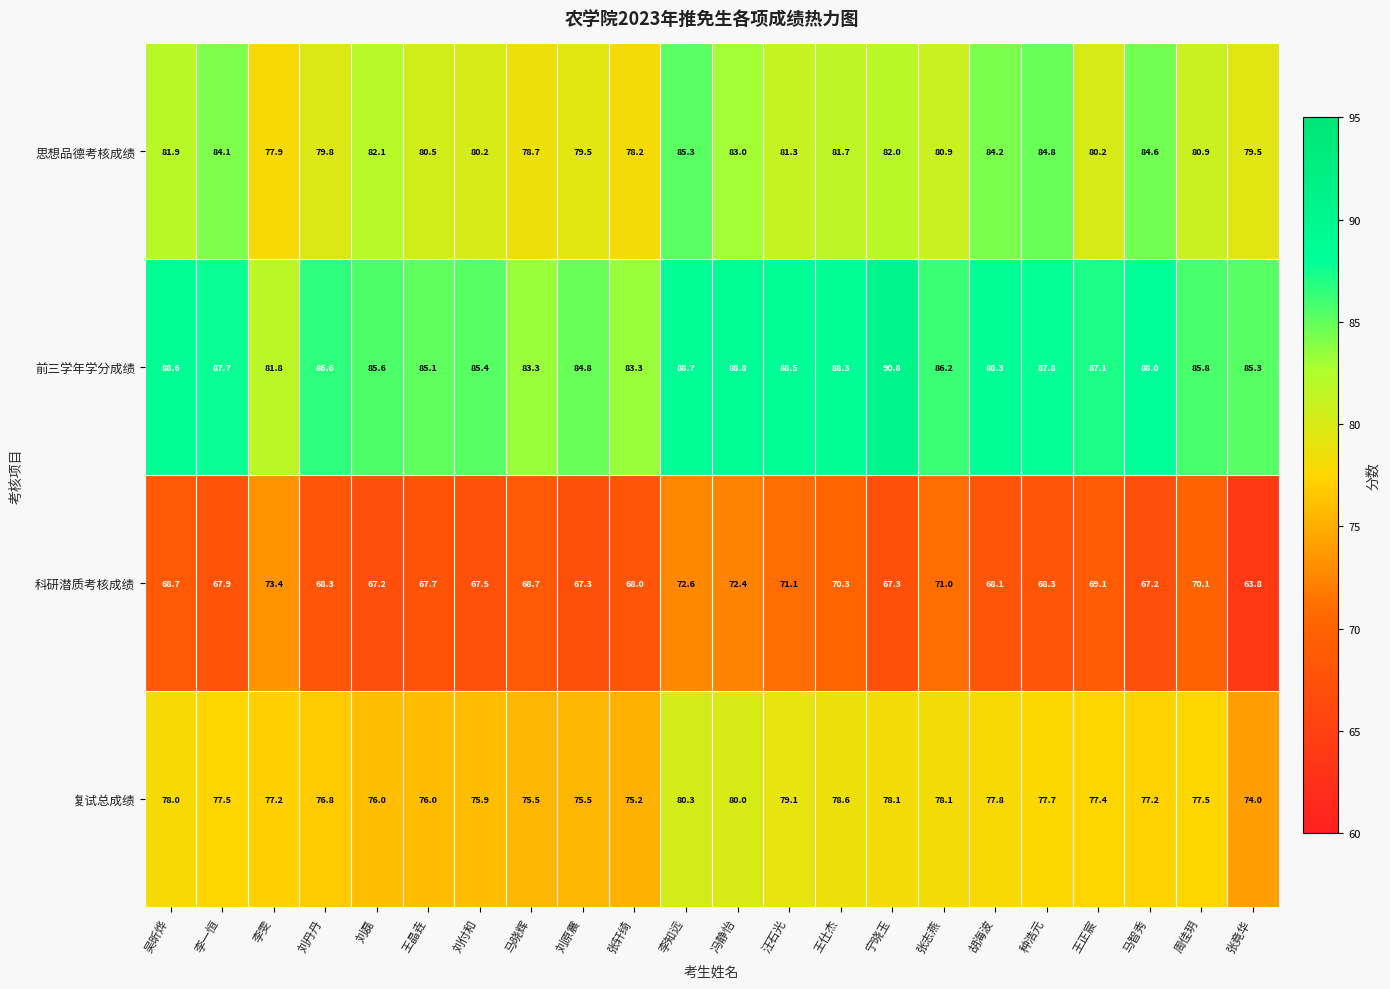

Rank the series by their maximum value, from lowest to highest.

科研潜质考核成绩, 复试总成绩, 思想品德考核成绩, 前三学年学分成绩